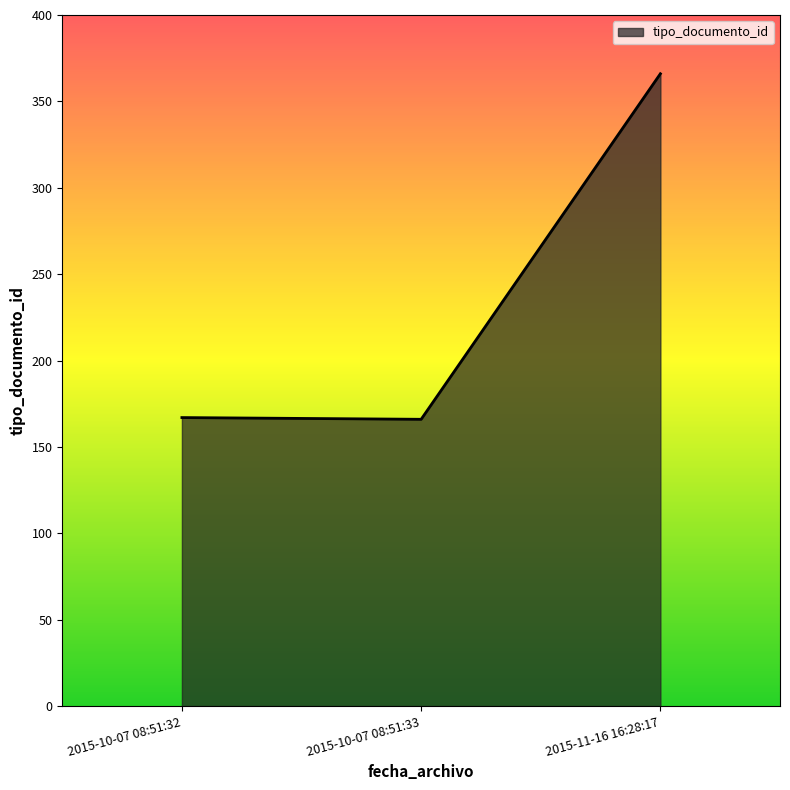

The chart shows a value of 262 at 2015-10-07 08:51:33. True or false?

False